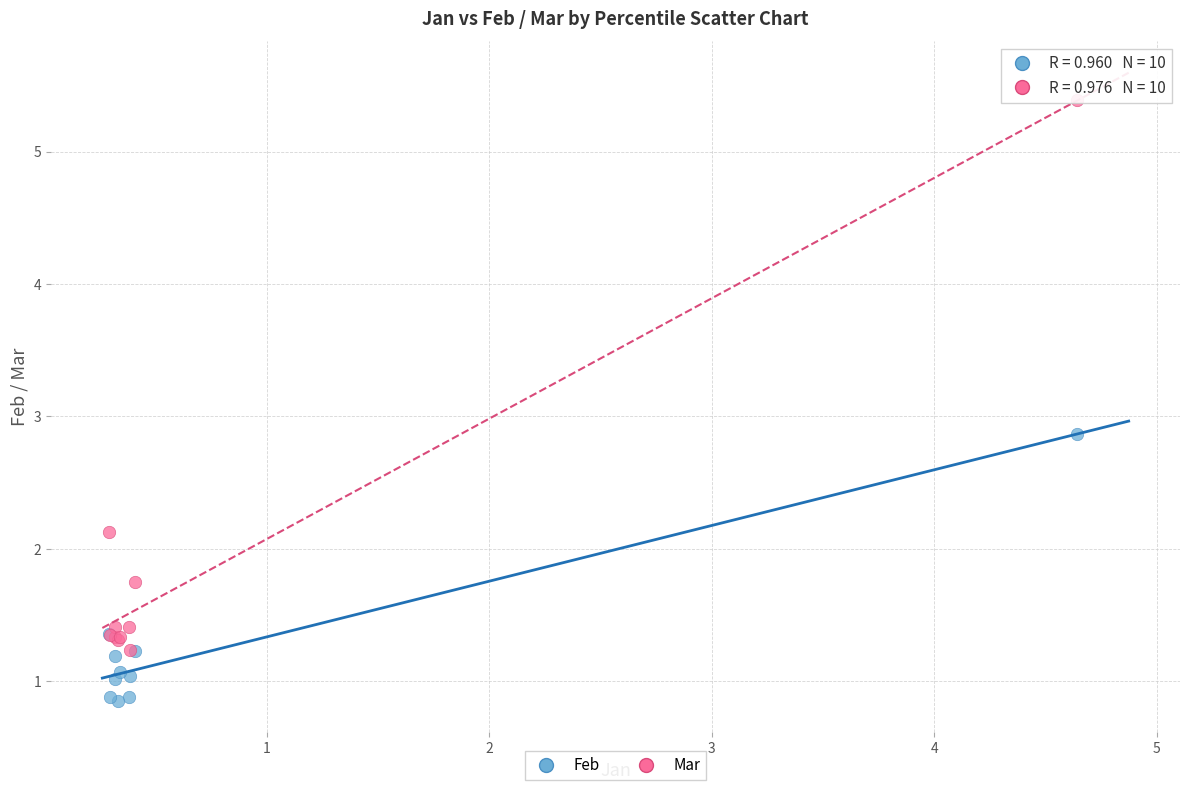

In the Mar series, what Y value is closest to 3?

2.1